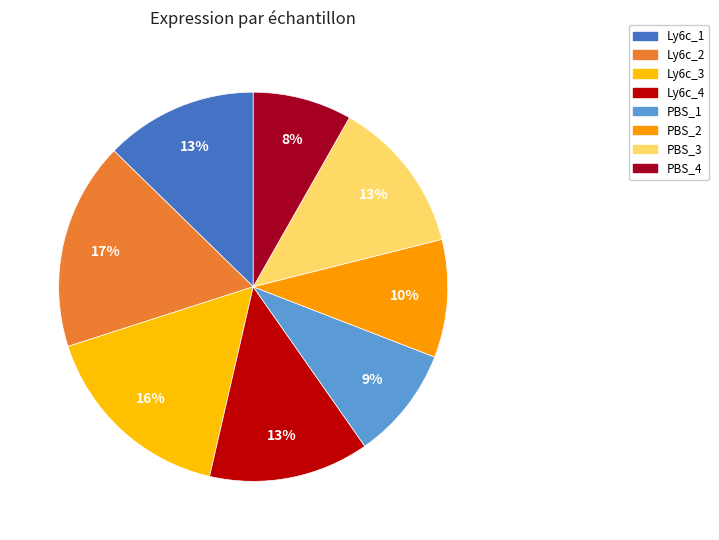

What is the total percentage of PBS_1 and PBS_4?

17.6%